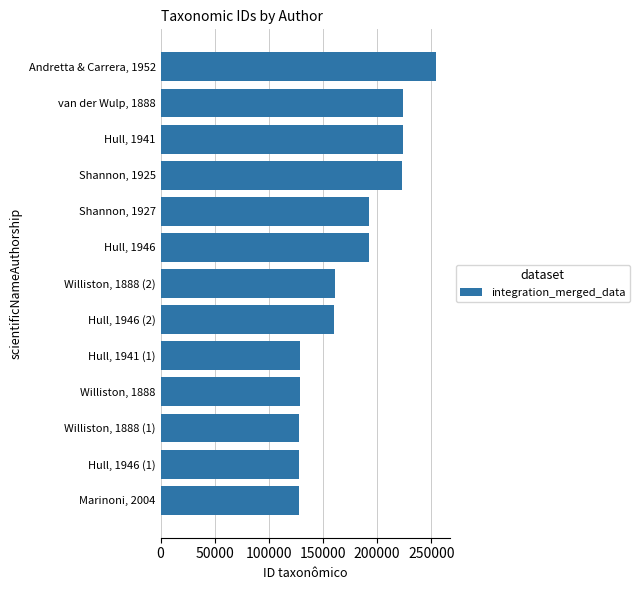

What is the ratio of the value at Hull, 1941 to the value at Hull, 1946?

1.2